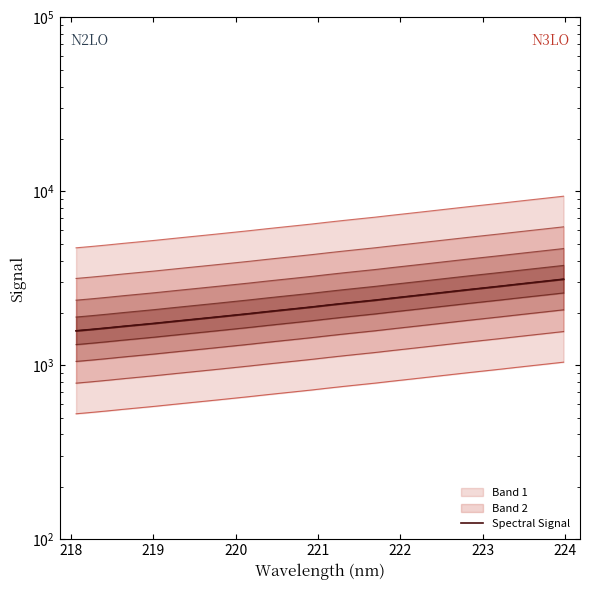

Reading right to left, what are all the values shown in this chart?

3126.4	3055.0	2986.0	2918.0	2850.2	2786.7	2724.6	2661.9	2600.2	2540.2	2482.2	2425.6	2368.4	2318.1	2268.0	2216.9	2164.5	2117.3	2071.8	2026.6	1980.6	1938.3	1896.9	1857.1	1818.6	1780.5	1742.4	1708.1	1674.7	1639.9	1607.9	1578.5